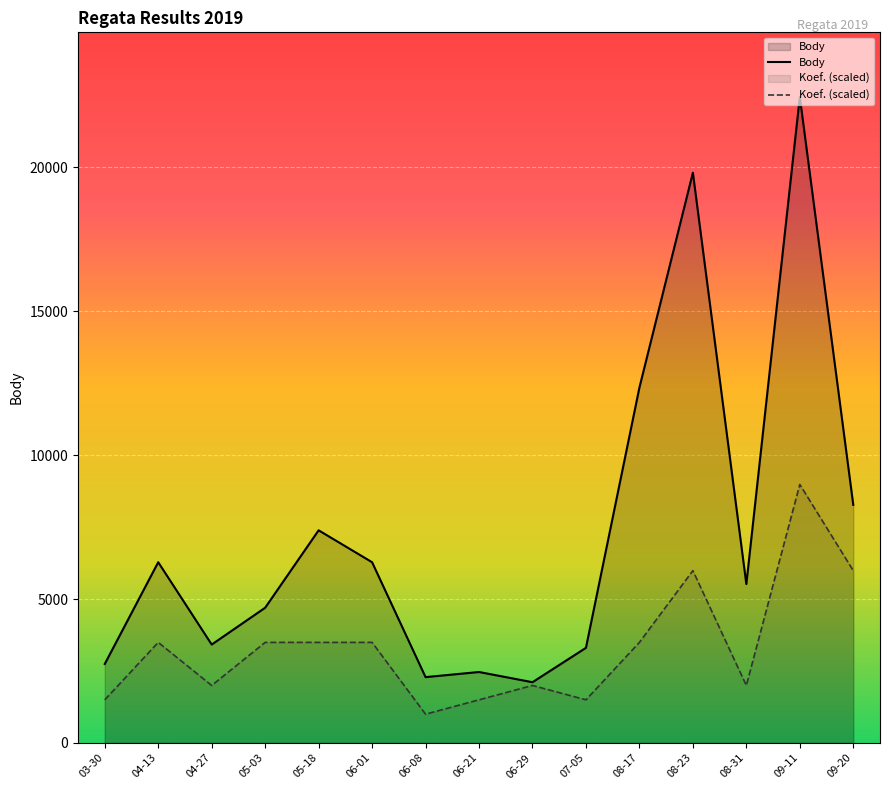

What is the minimum value shown in the chart?

997.7